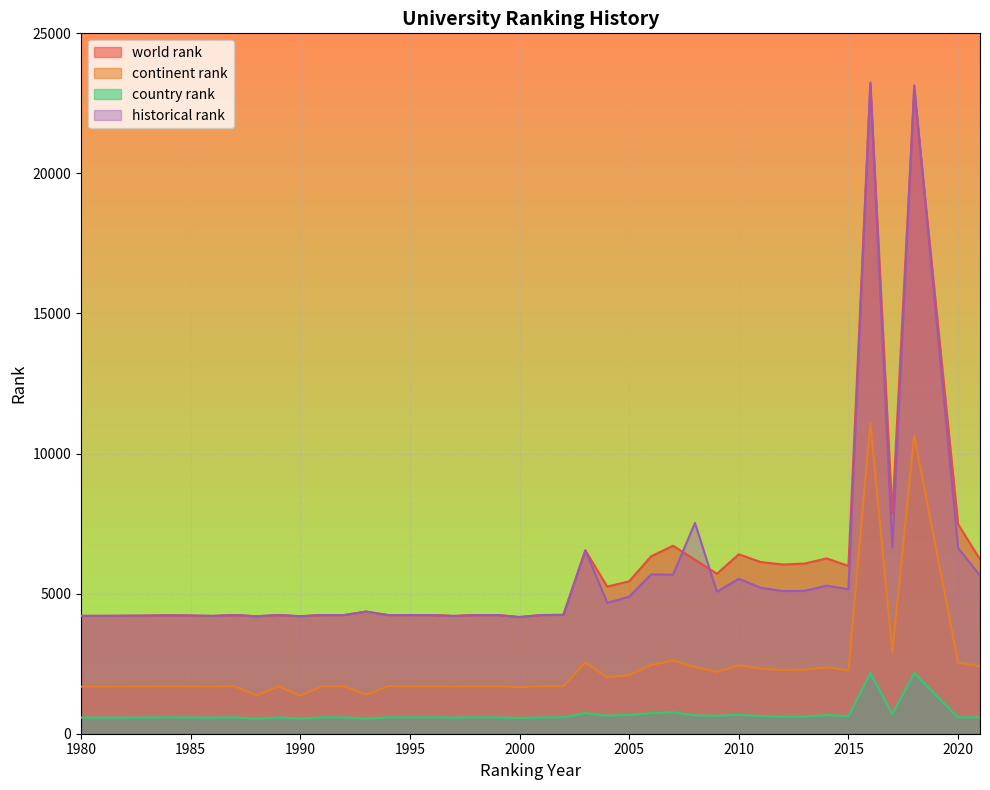

What are all the series names shown in the legend?

world rank, continent rank, country rank, historical rank